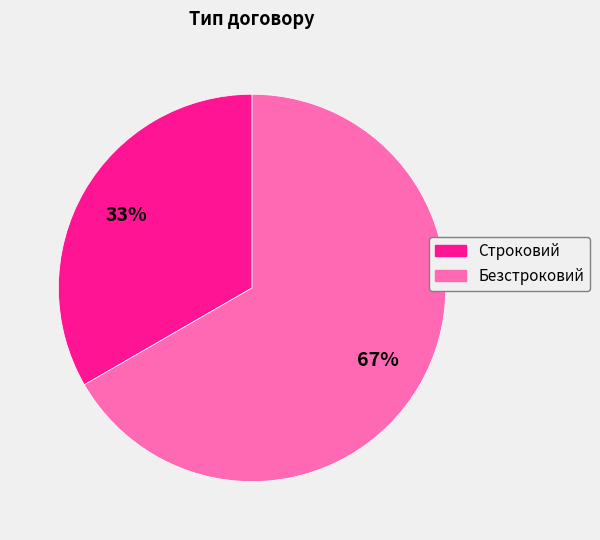

To the nearest percent, what is the average slice percentage?

50%